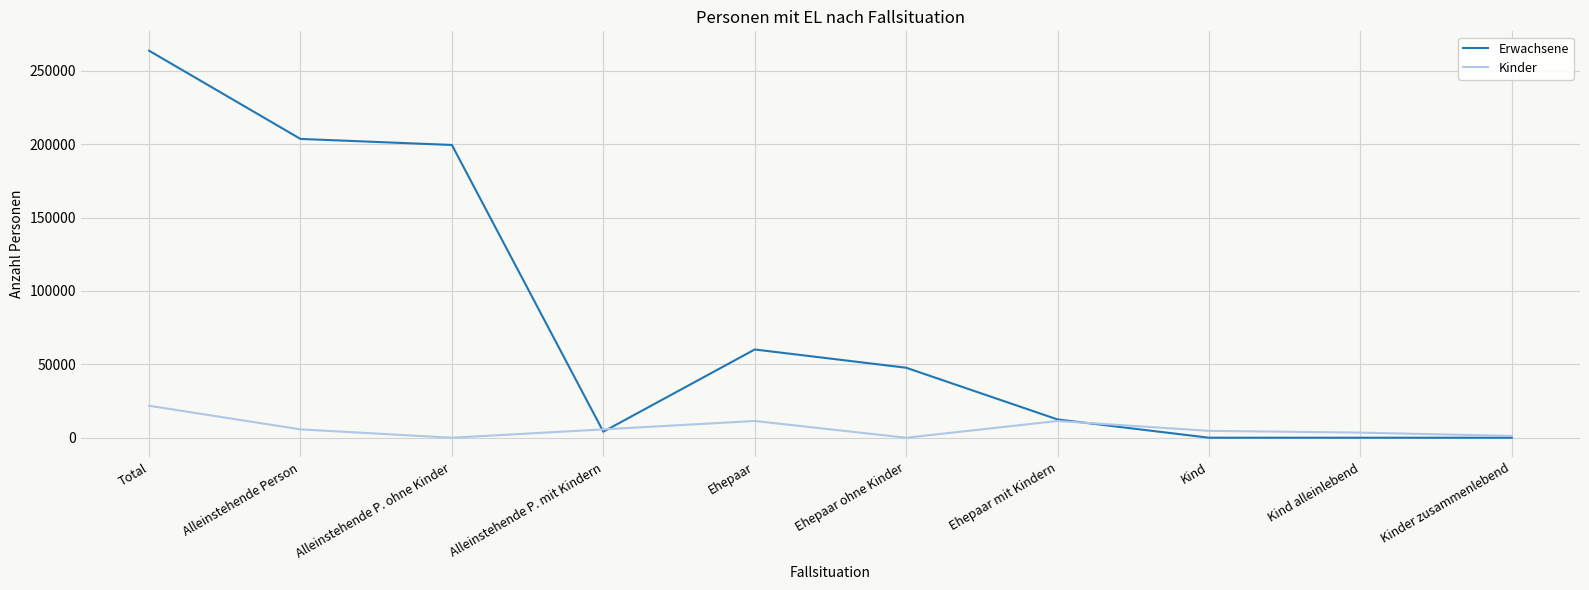

What is the difference between the highest and lowest values at Total?

241879